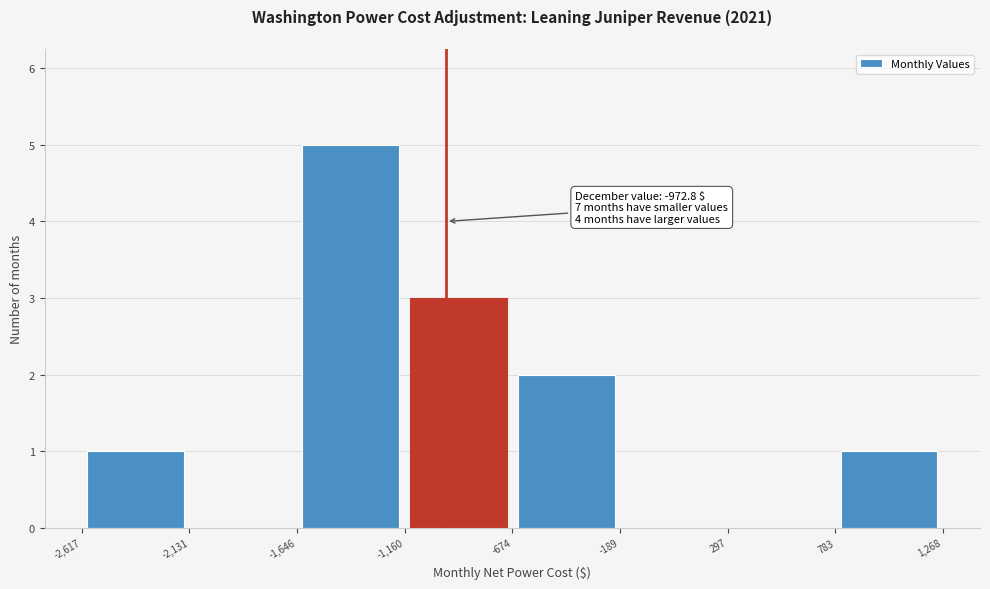

Over which range of the x-axis is the bar tallest?

-1,646 to -1,160